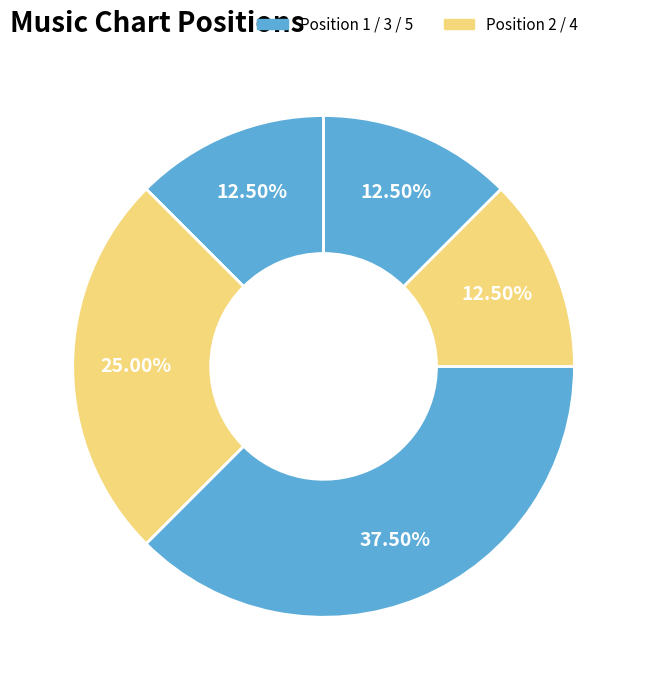

Count the number of slices in the pie.

5